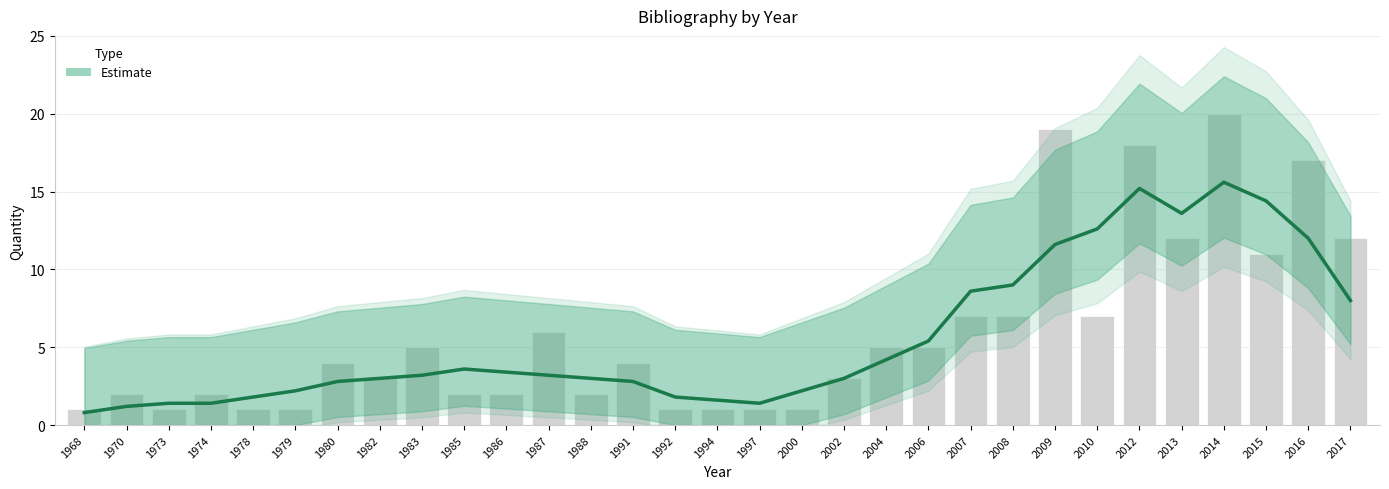

Reading right to left, what are all the values shown in this chart?

2017=12	2016=17	2015=11	2014=20	2013=12	2012=18	2010=7	2009=19	2008=7	2007=7	2006=5	2004=5	2002=3	2000=1	1997=1	1994=1	1992=1	1991=4	1988=2	1987=6	1986=2	1985=2	1983=5	1982=3	1980=4	1979=1	1978=1	1974=2	1973=1	1970=2	1968=1